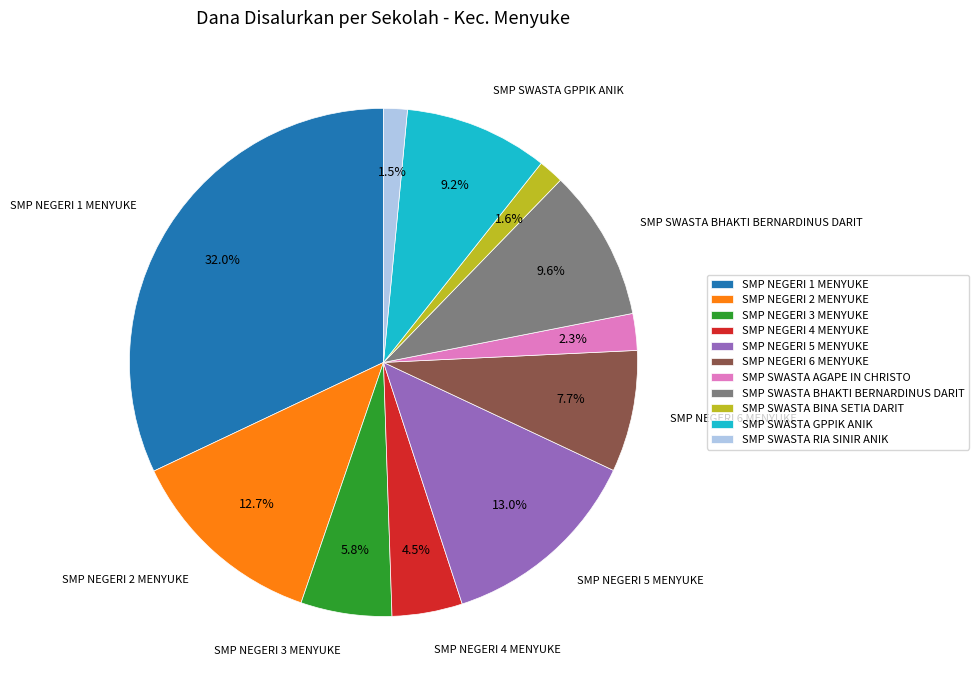

Combined, what portion of the pie is SMP SWASTA RIA SINIR ANIK and SMP NEGERI 1 MENYUKE?

33.5%